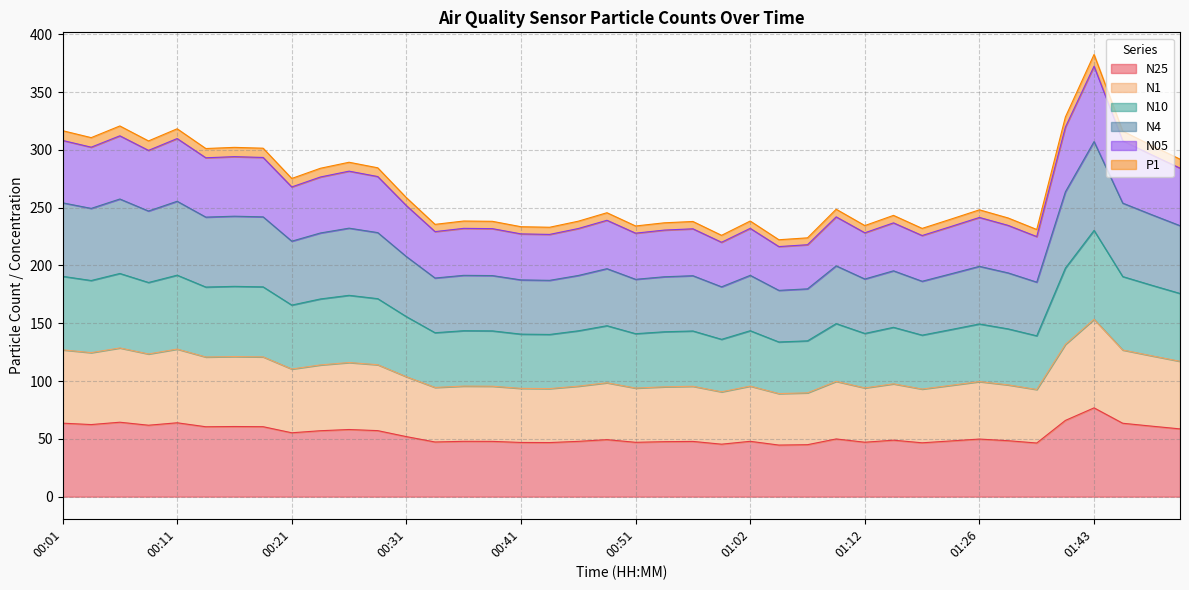

How many distinct data groups are displayed?

6